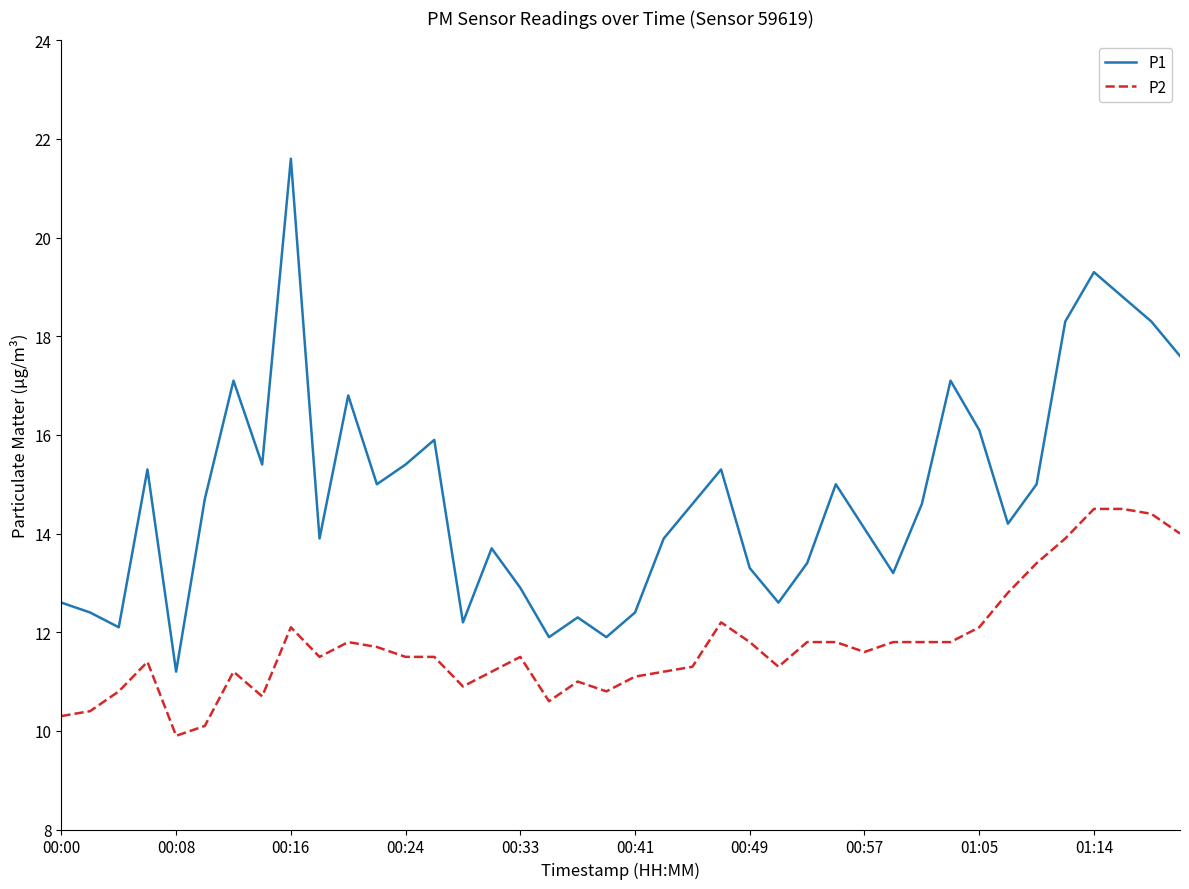

True or false: P1 and P2 intersect in this chart.

False